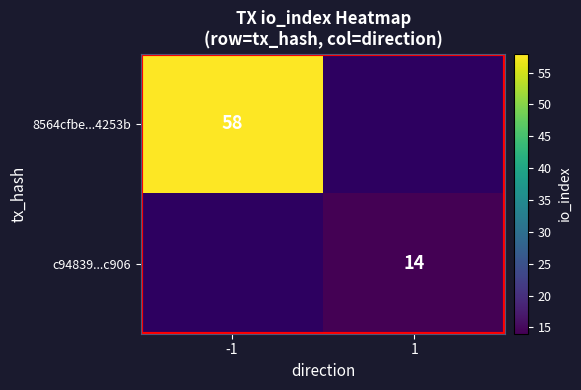

What is the greatest value displayed?

58.0